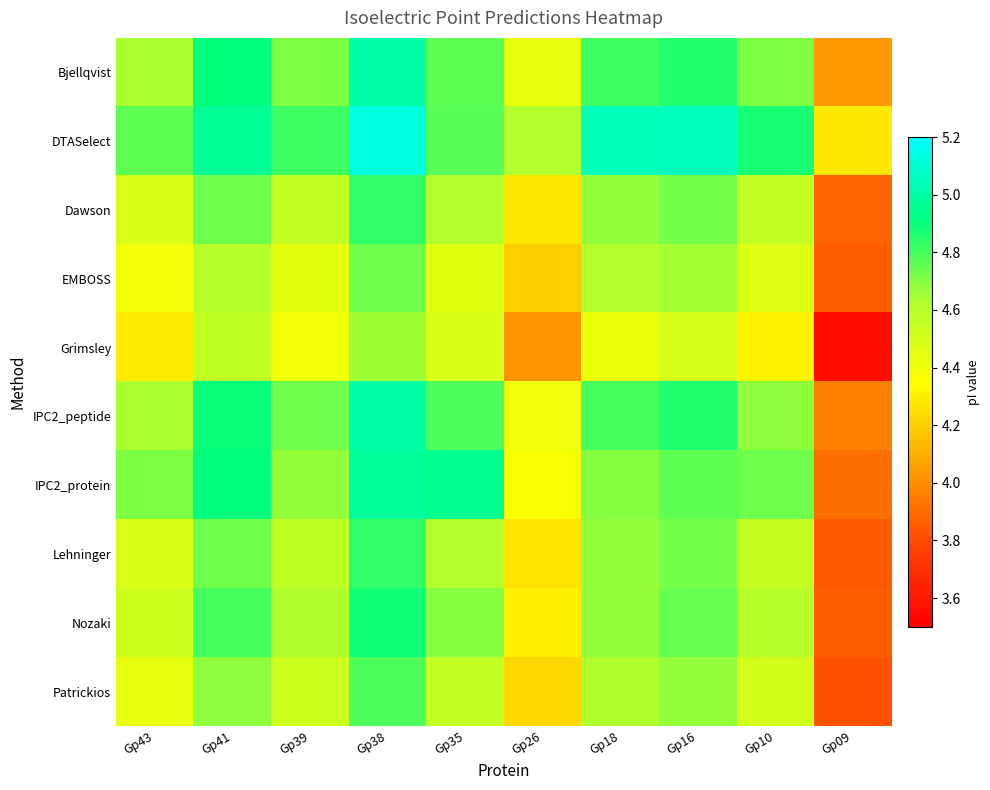

At which category is the sum across all series the highest?

Gp38